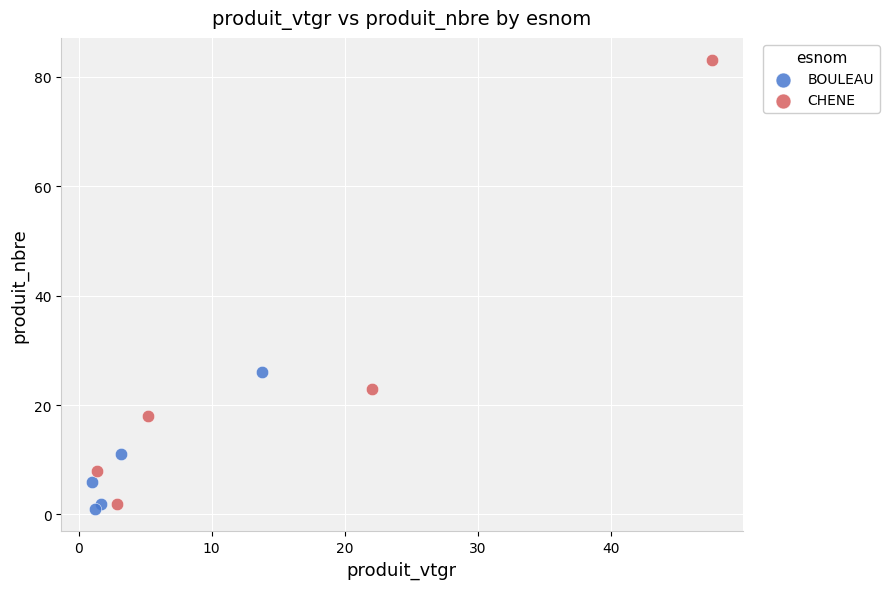

Which series reaches the maximum Y coordinate?

CHENE